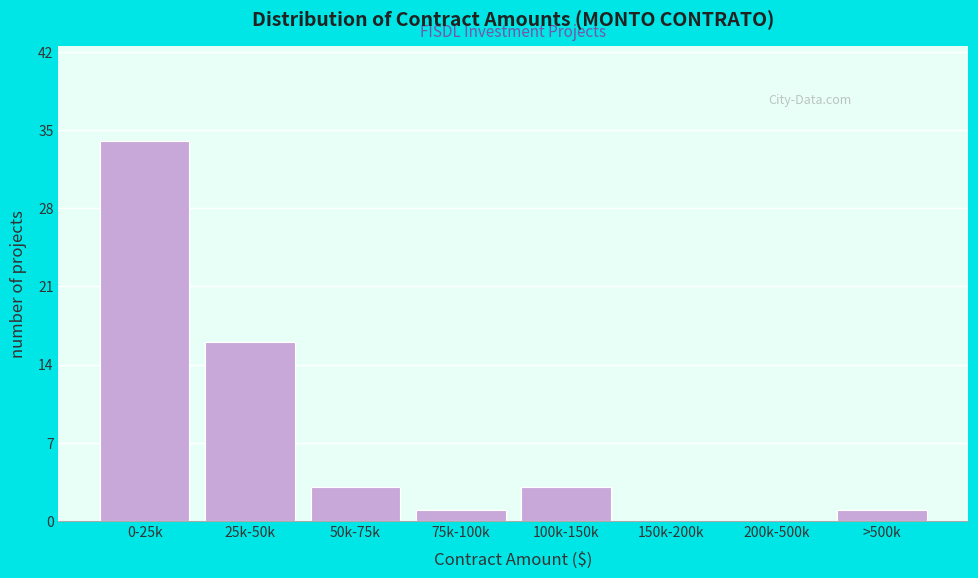

Reading left to right, transcribe all the data shown in this chart.

0-25k=34	25k-50k=16	50k-75k=3	75k-100k=1	100k-150k=3	150k-200k=0	200k-500k=0	>500k=1